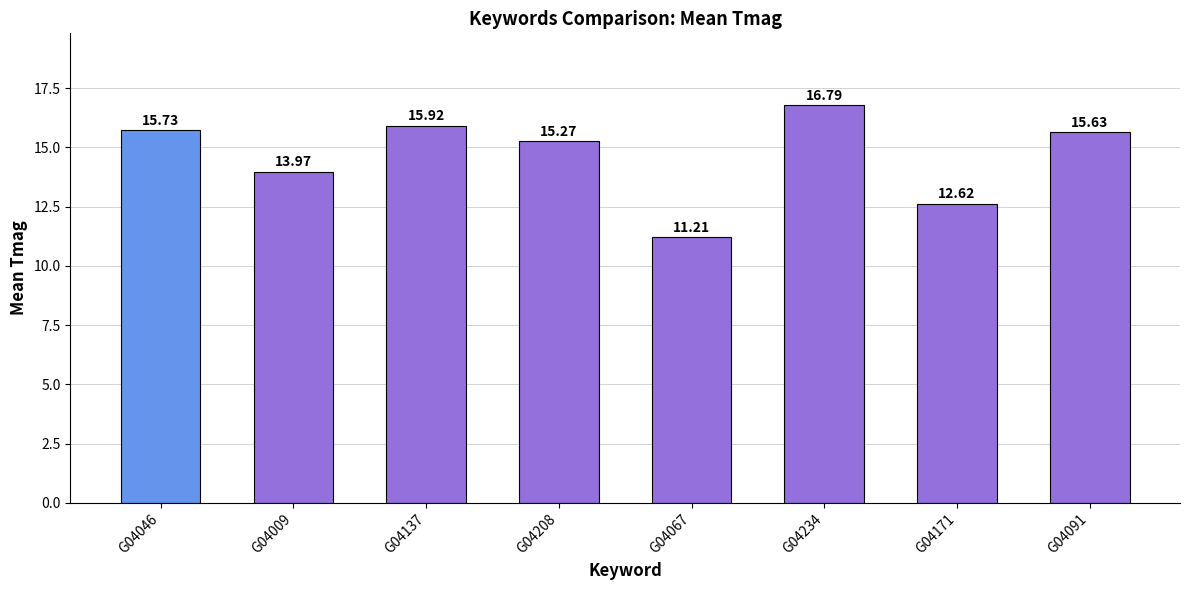

What is the greatest value displayed?

16.8